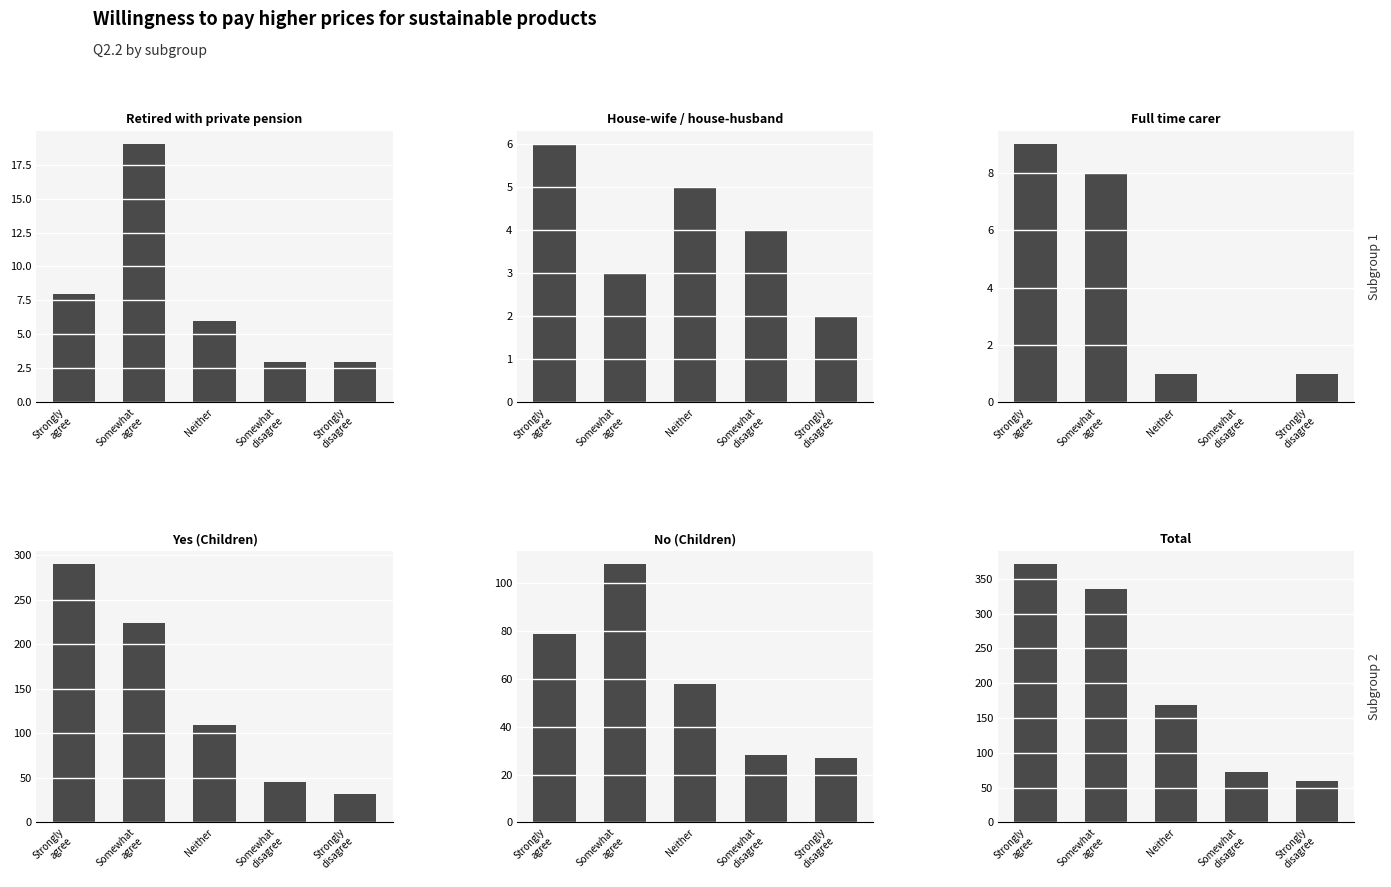

Which has a higher value, Strongly
agree or Somewhat
disagree?

Strongly
agree